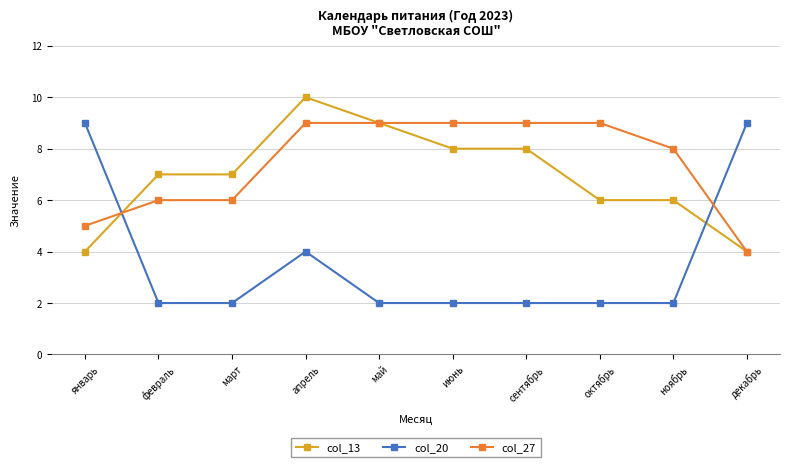

At how many categories does at least one series exceed 6?

10